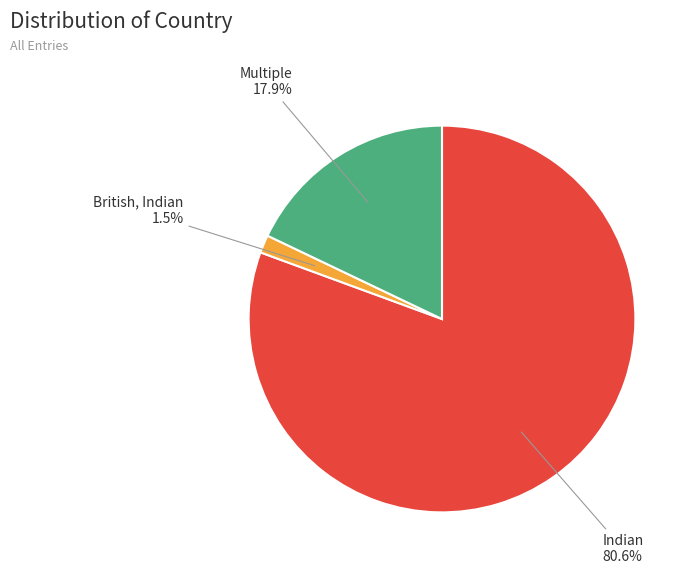

Is there a majority slice in this chart?

Yes